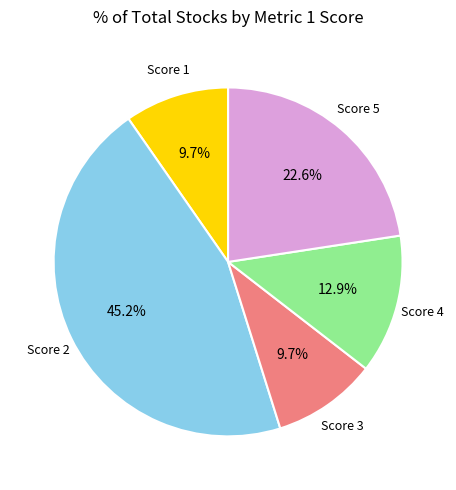

Is there a majority slice in this chart?

No